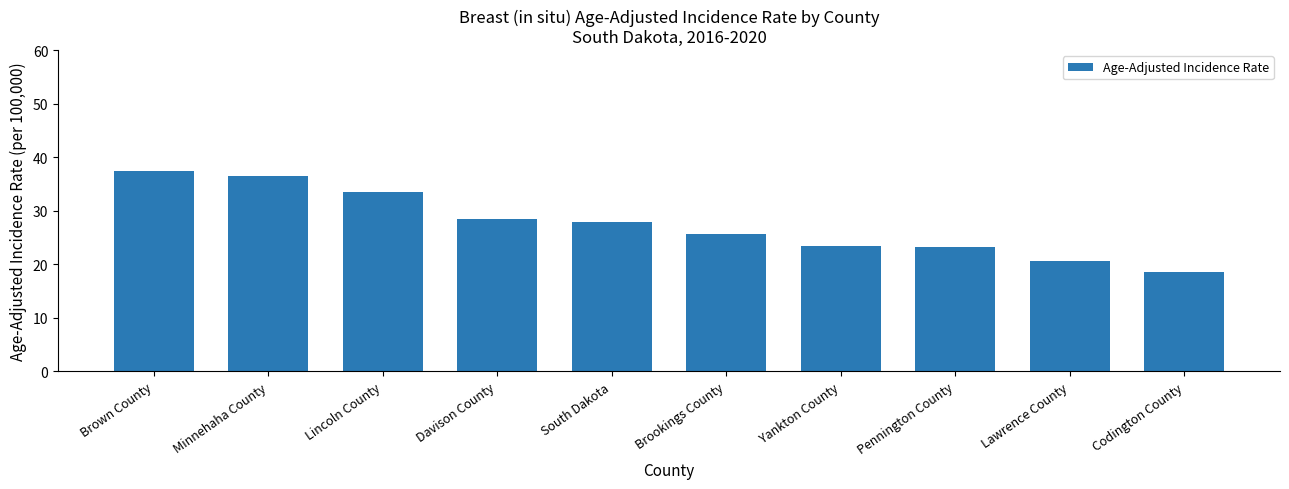

Are the bars grouped side by side (vs. stacked)?

No